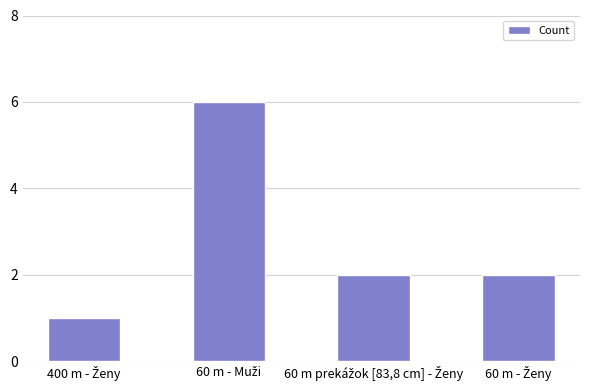

How many distinct data groups are displayed?

1